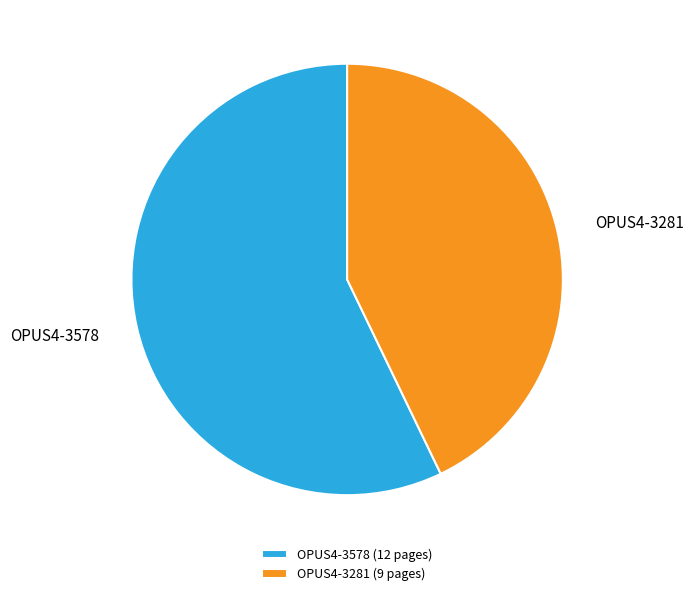

Which category has the biggest portion of the pie?

OPUS4-3578